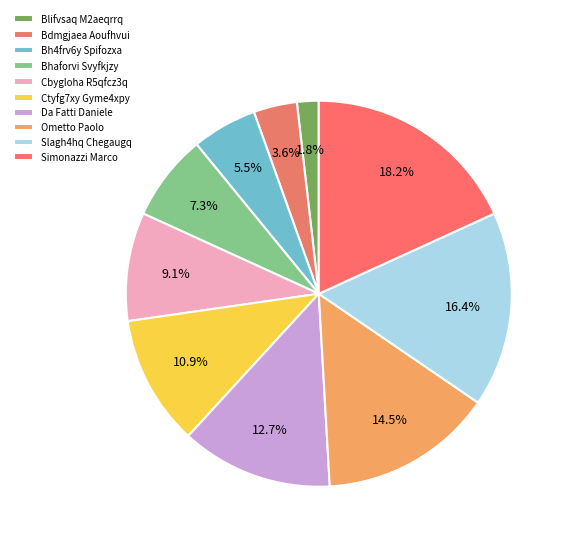

The Ctyfg7xy Gyme4xpy slice represents 20% of the pie. True or false?

False